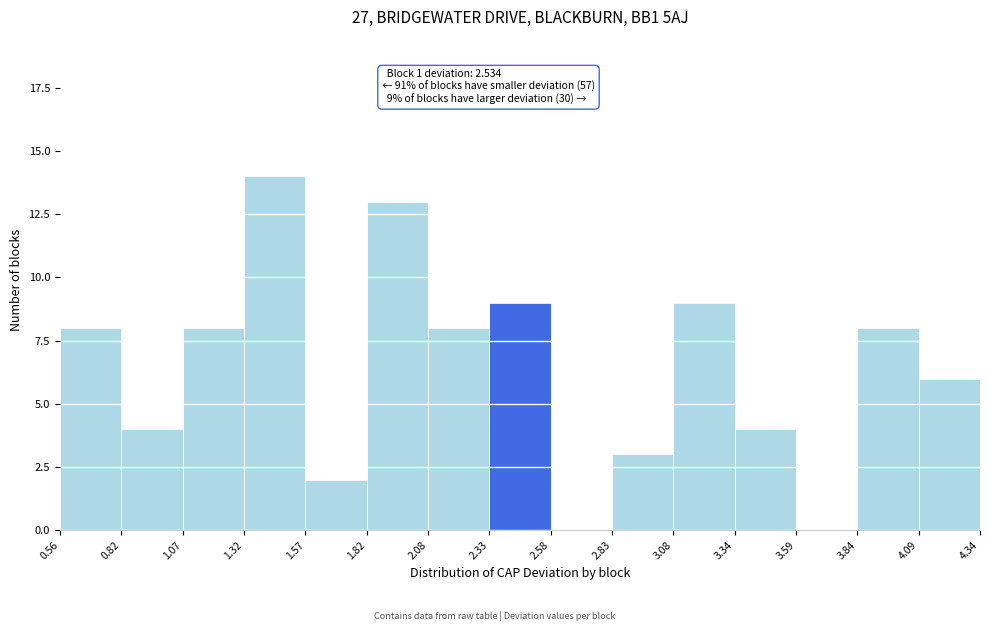

Over which range of the x-axis is the bar tallest?

1.32 to 1.57